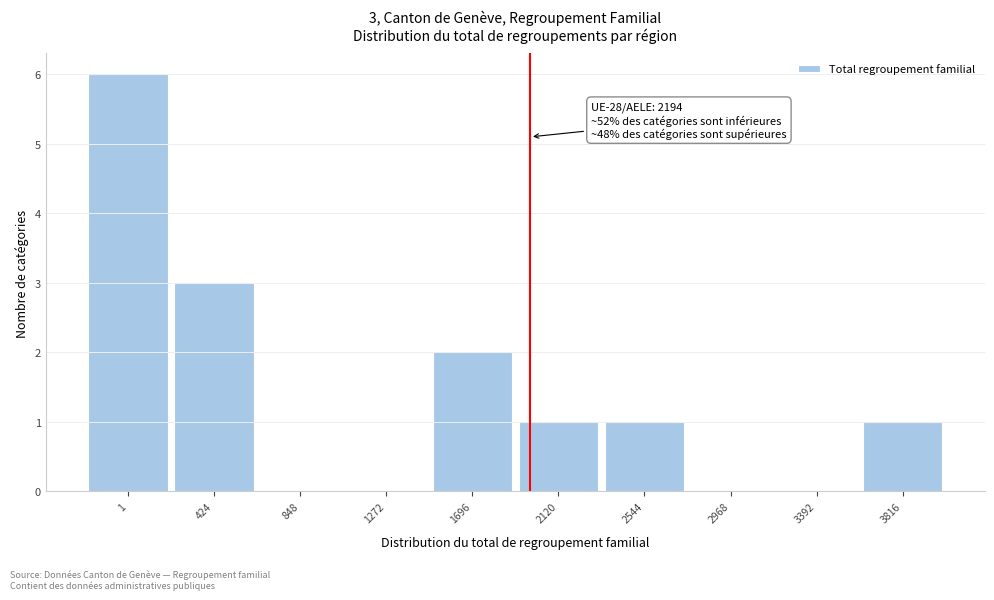

Reading left to right, what are all the values shown in this chart?

1=6	424=3	848=0	1272=0	1696=2	2120=1	2544=1	2968=0	3392=0	3816=1